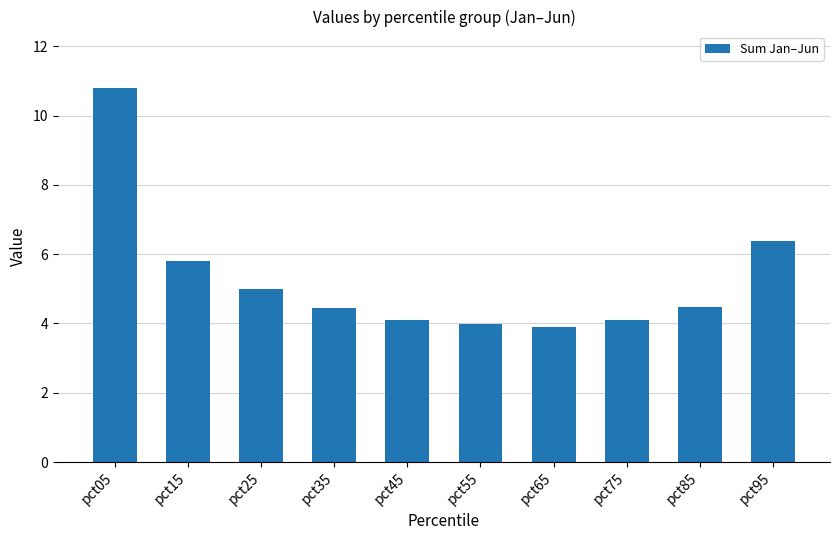

What is the ratio of the value at pct75 to the value at pct35?

0.9